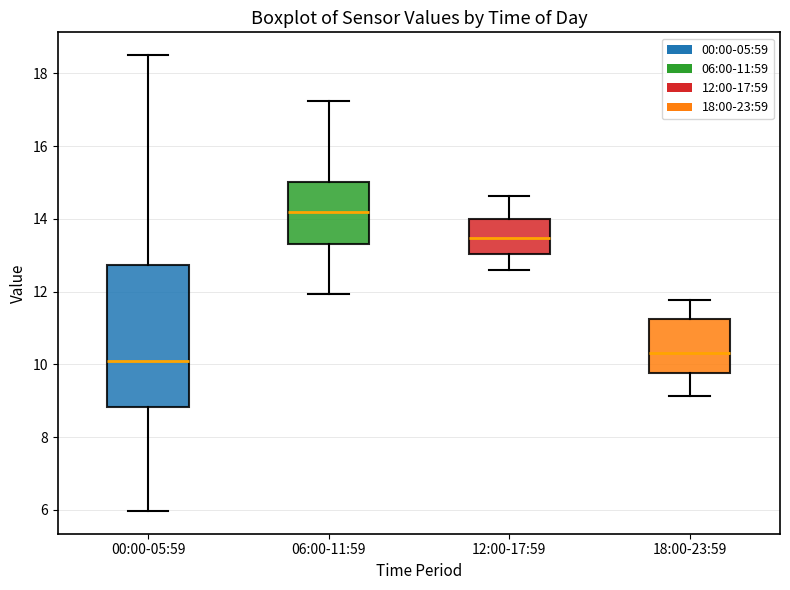

Which box is the tallest, from its lower edge to its upper edge?

00:00-05:59